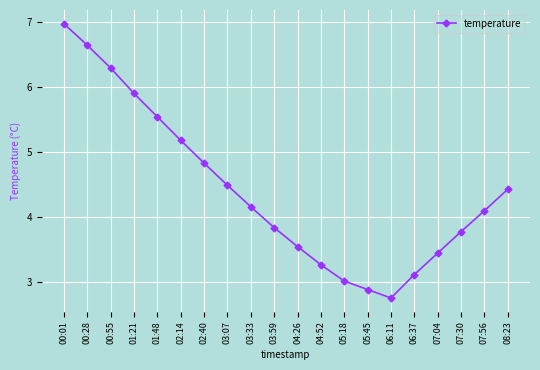

True or false: the data shows 5.2 at 02:14.

True